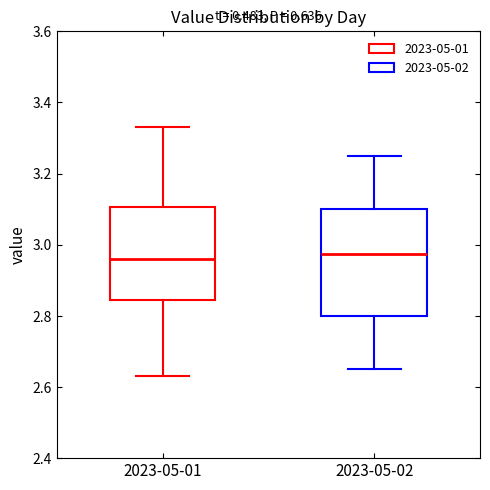

Reading left to right, read every box against the y-axis: the position of its median line, the range the box covers, and the ends of its whiskers. The values are not printed on the chart, so give them approximately, as read against the axis.

2023-05-01: median 2.96, box 2.84 to 3.10, whiskers 2.64 to 3.34
2023-05-02: median 2.98, box 2.80 to 3.10, whiskers 2.66 to 3.26